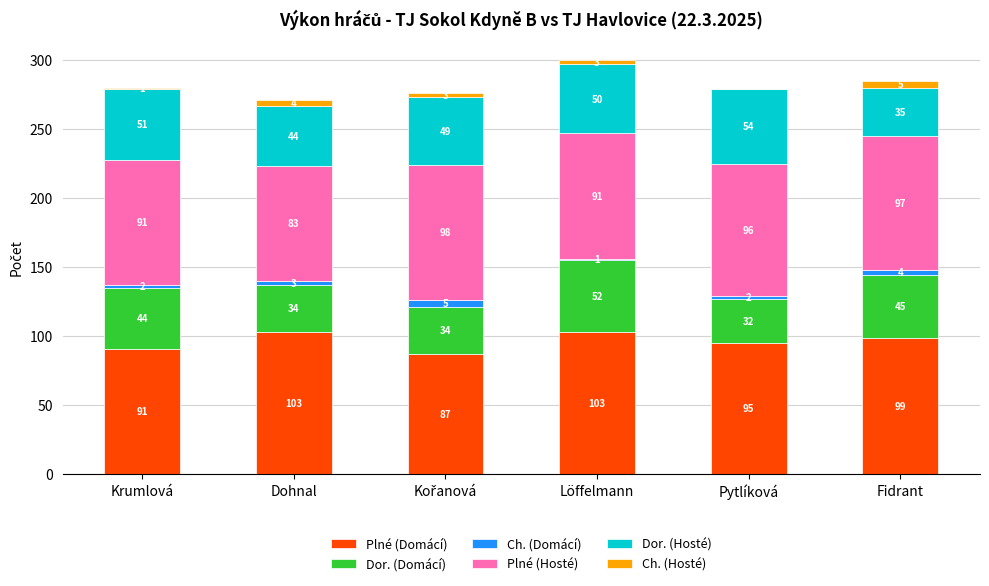

Count the number of categories in the chart.

6